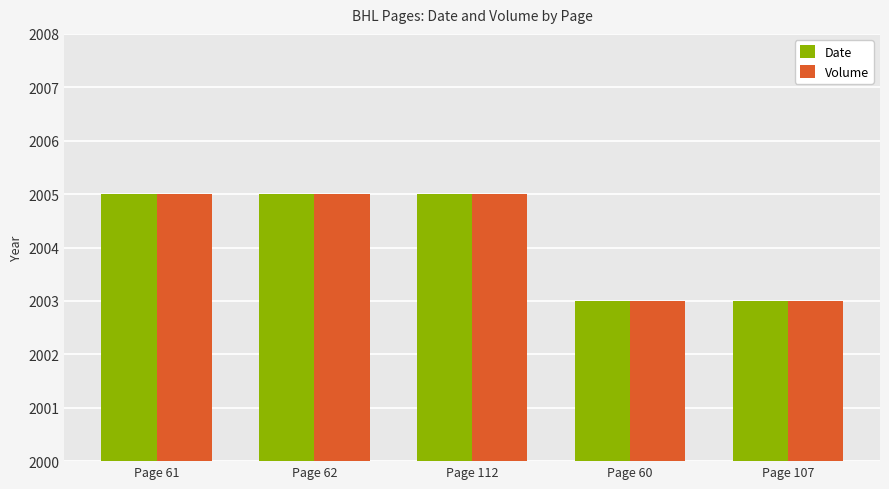

The value of Date at Page 112 is 2005. True or false?

True